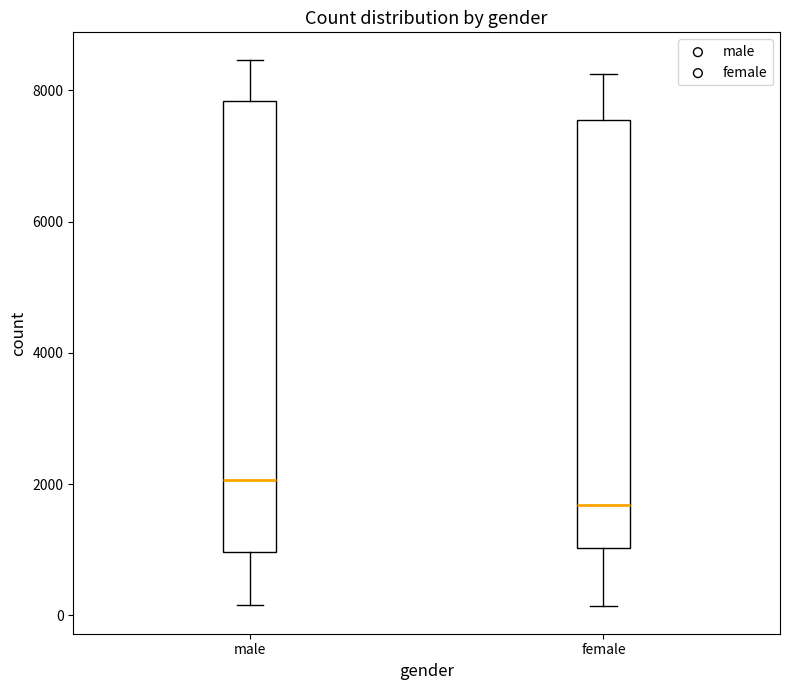

Which box has the lowest median line?

female